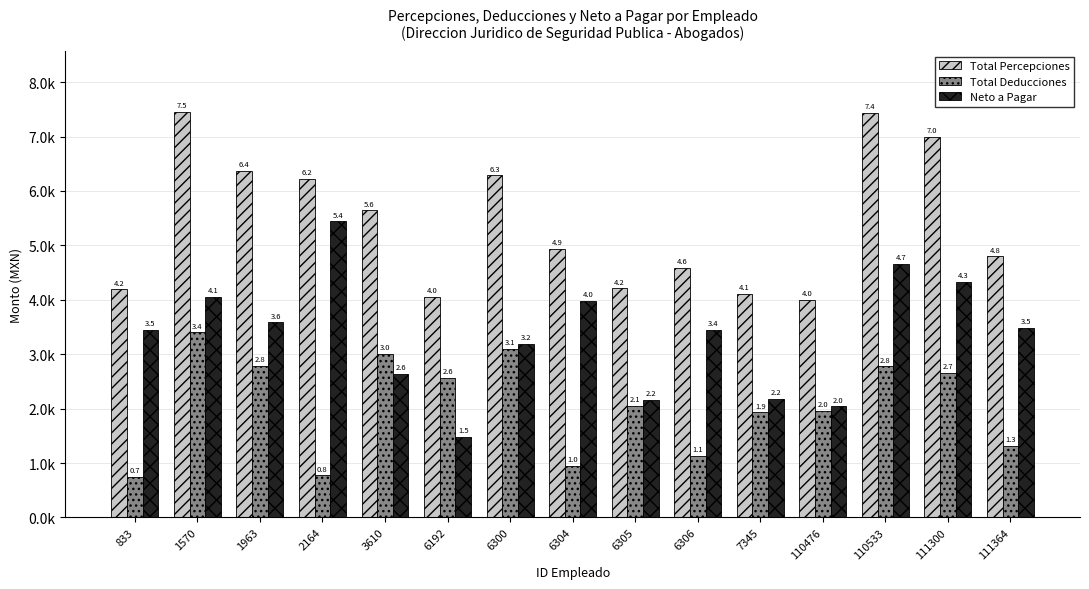

Are the bars grouped side by side (vs. stacked)?

Yes